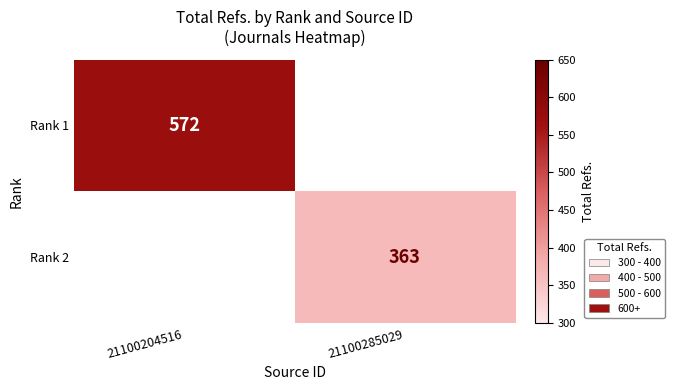

The Rank 1 series shows 330 at 21100204516. True or false?

False